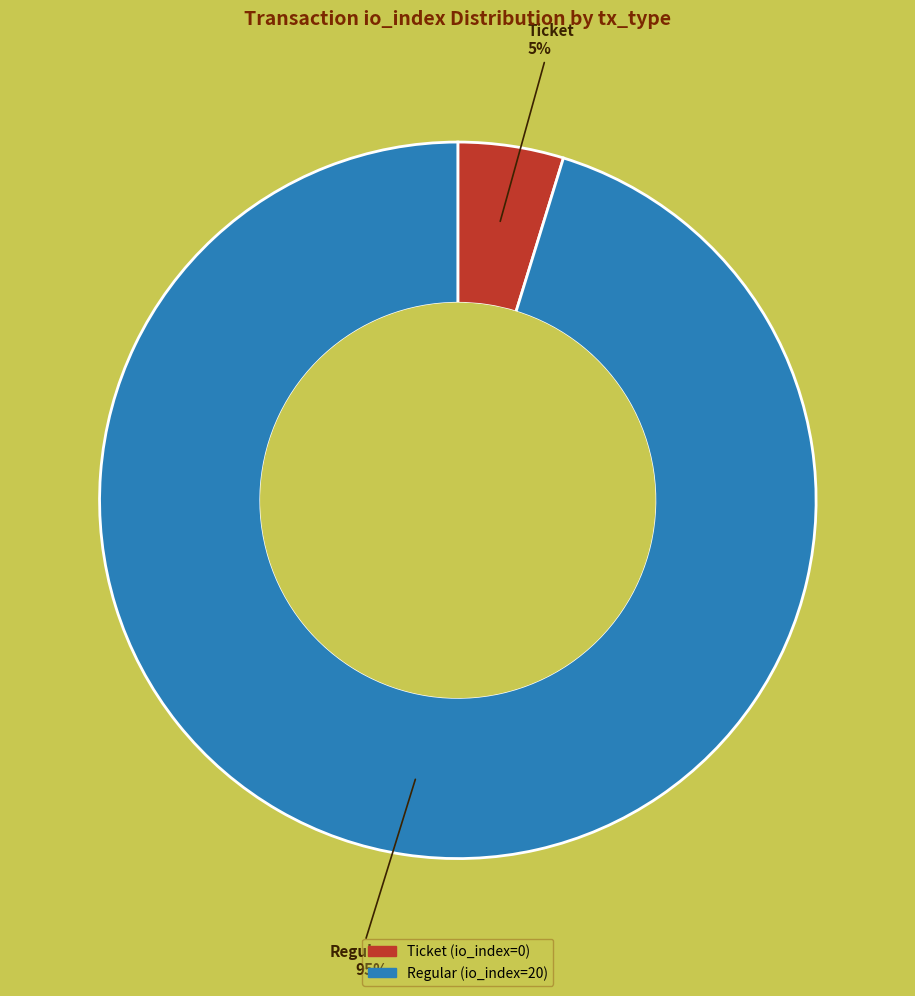

To the nearest percent, what is the average slice percentage?

50%